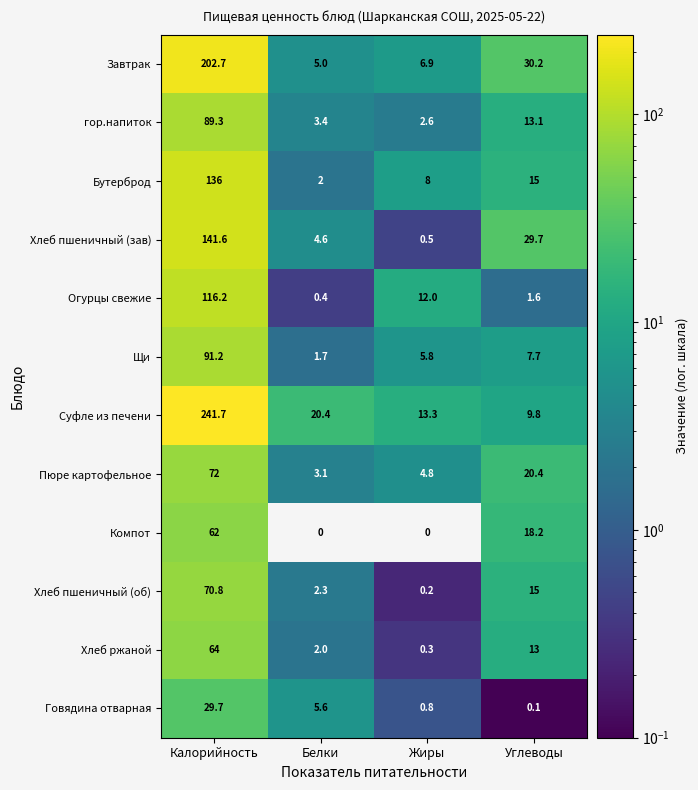

The value of Завтрак at Калорийность is 202.7. True or false?

True